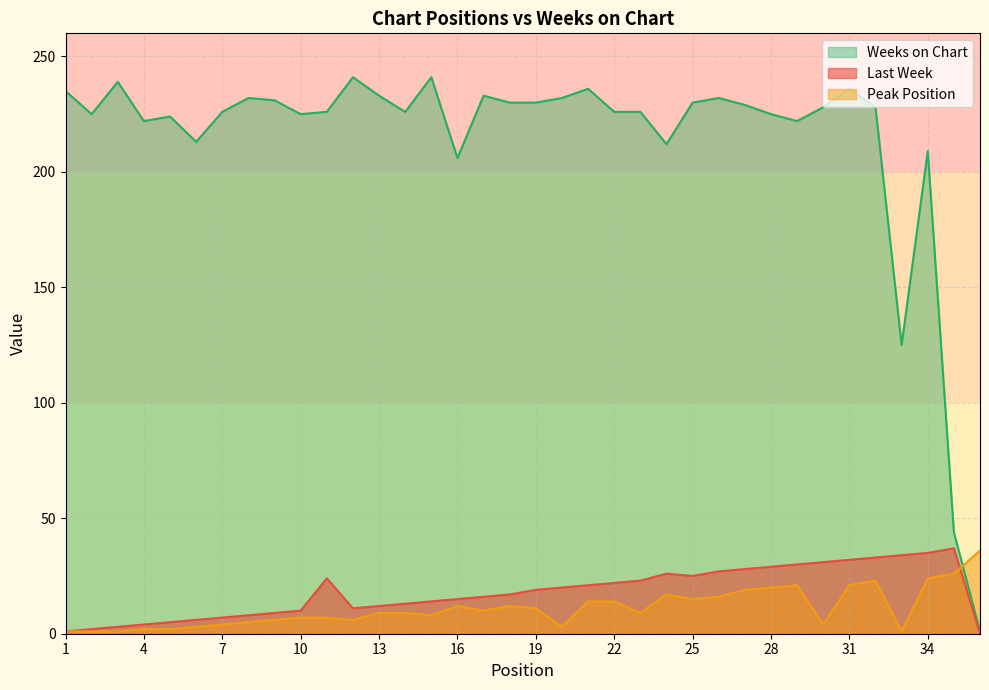

Between 6 and 14, which series saw the biggest shift?

Weeks on Chart